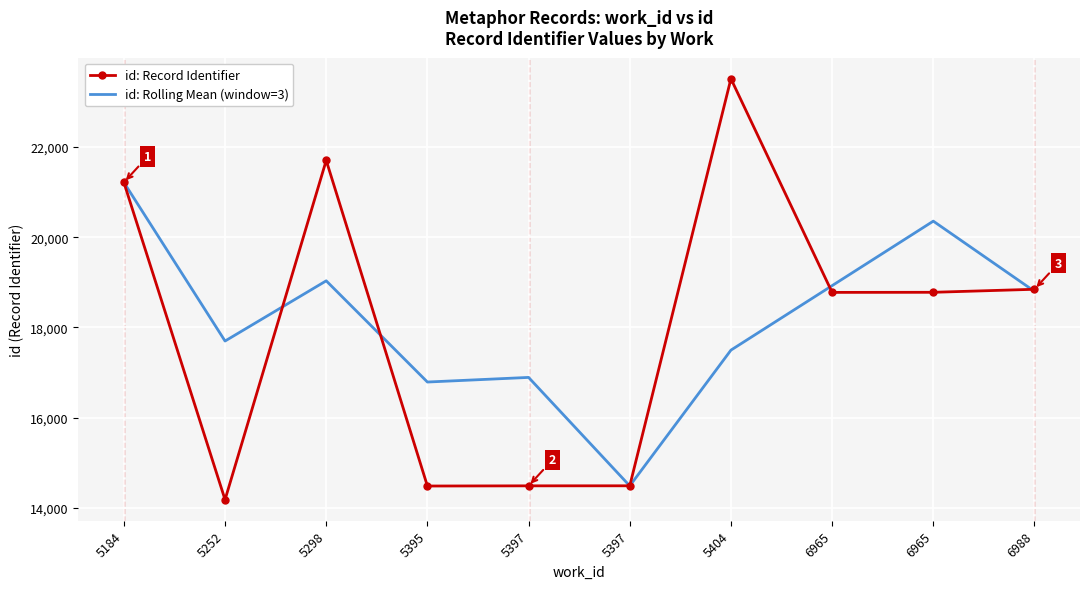

What are all the series names shown in the legend?

id: Record Identifier, id: Rolling Mean (window=3)